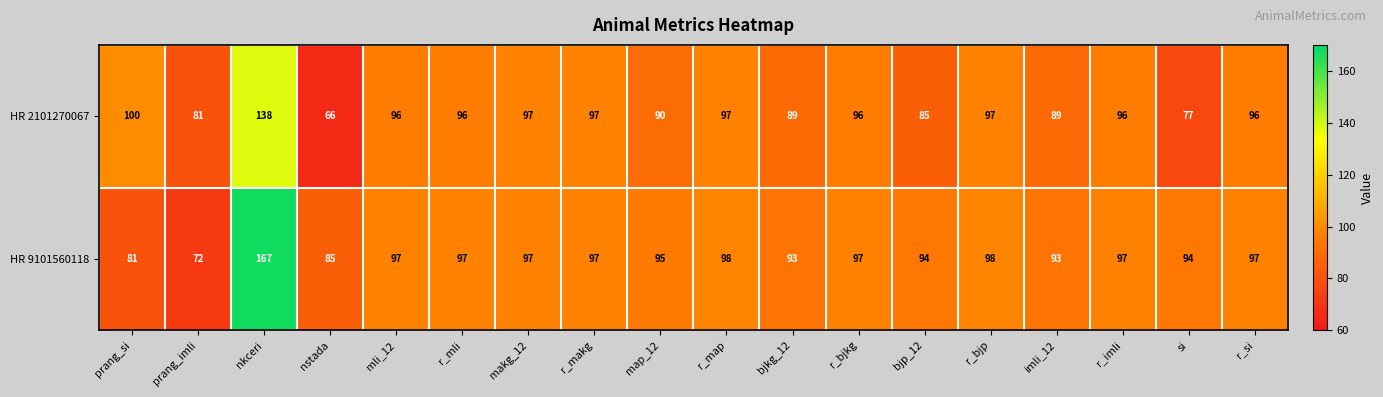

How many distinct data groups are displayed?

2